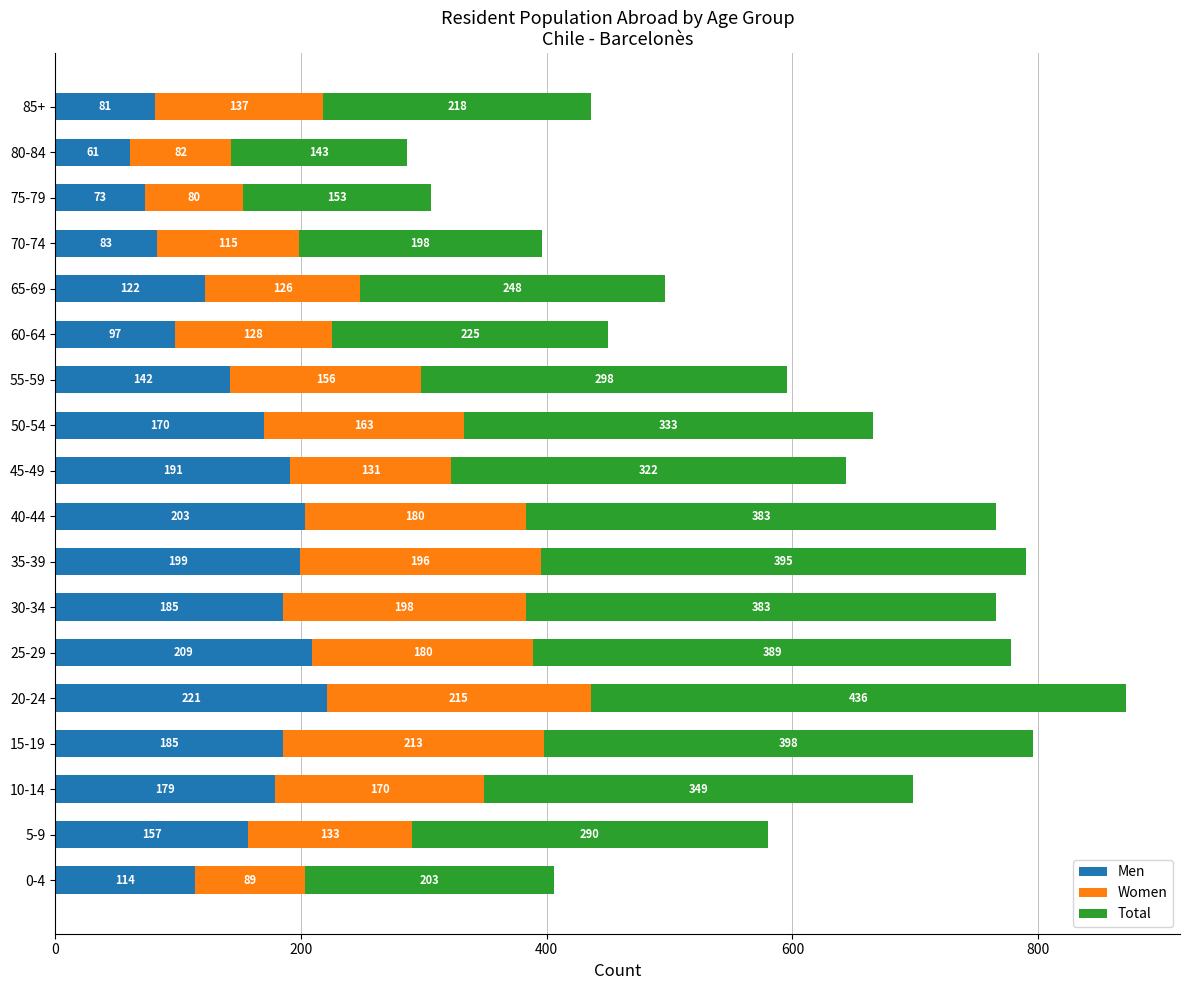

What is the sum of all Men values?

2672